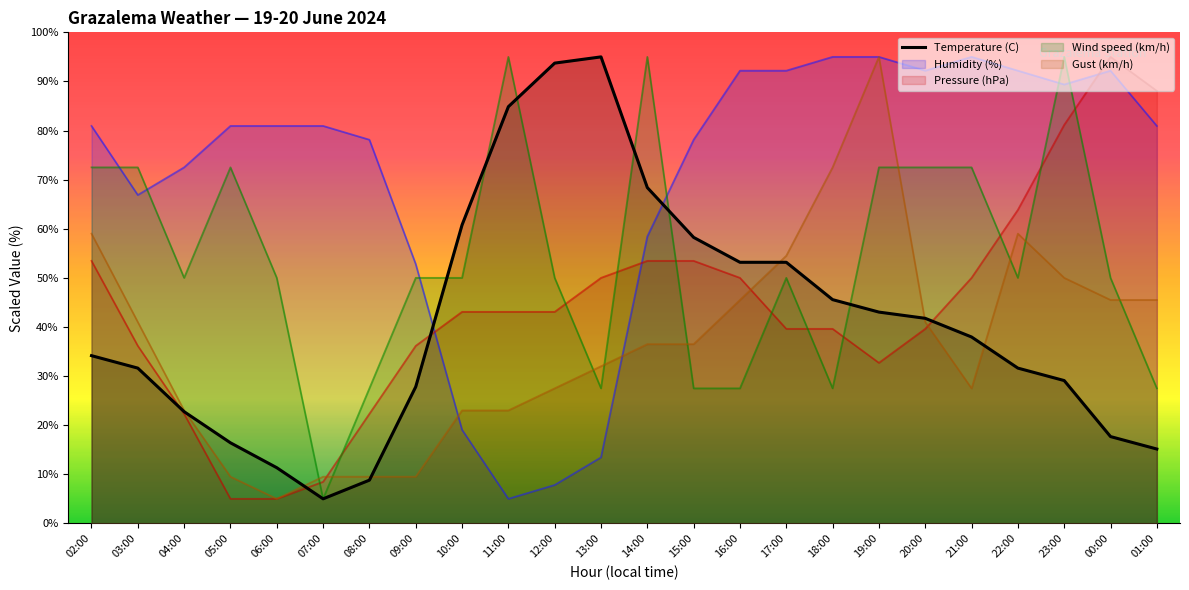

What is the difference between the maximum and minimum values?

90.0